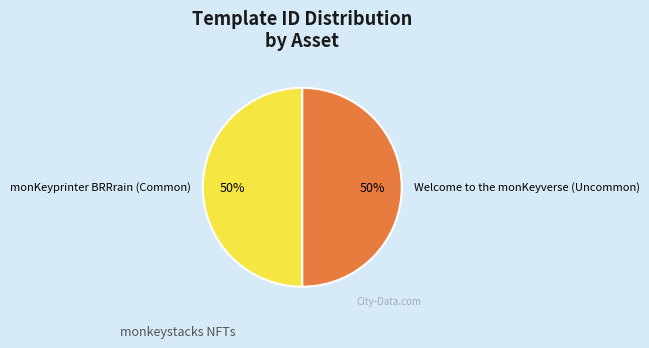

To the nearest percent, what is the average slice percentage?

50%